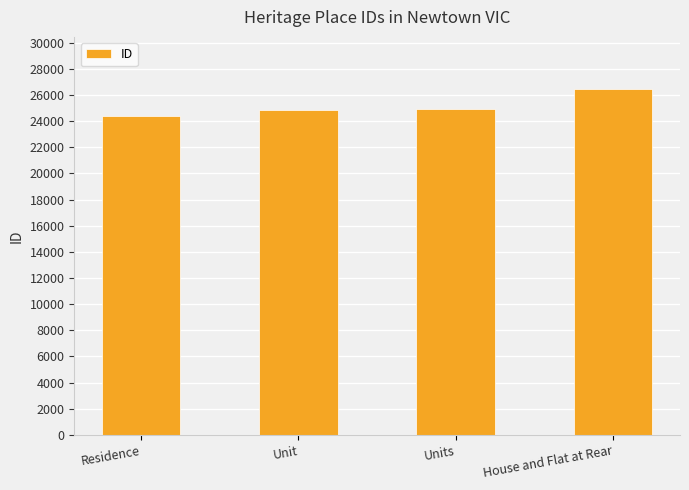

The chart shows a value of 36776 at Residence. True or false?

False